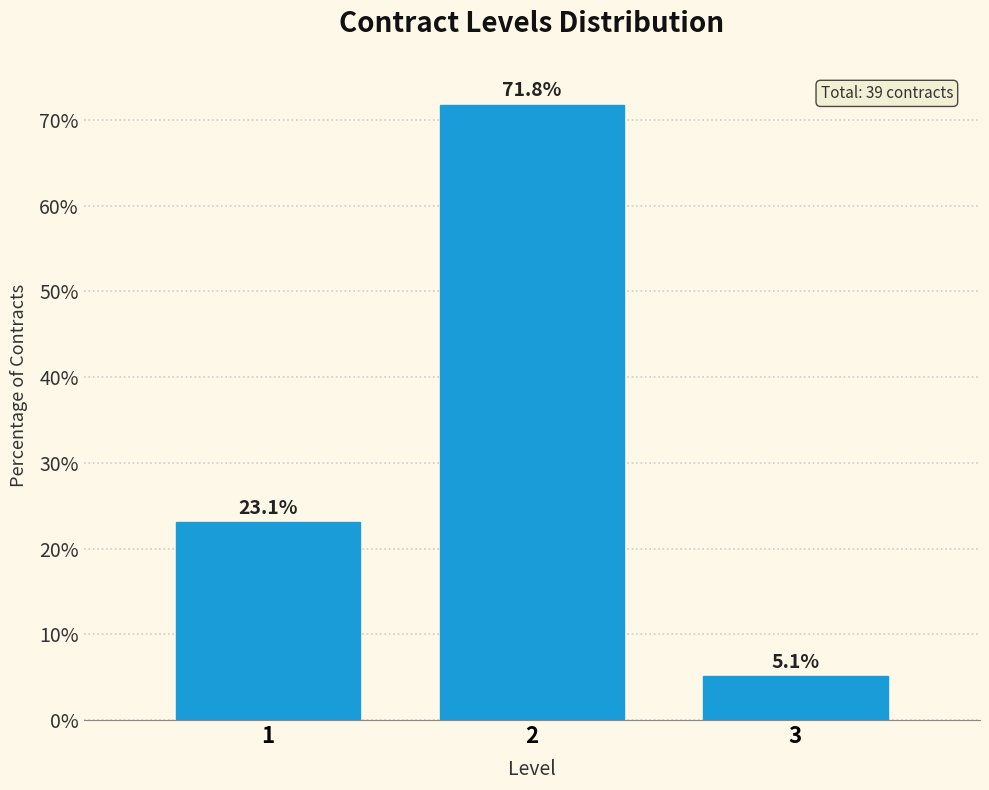

Reading left to right, list all the values displayed in this chart.

23.1	71.8	5.1